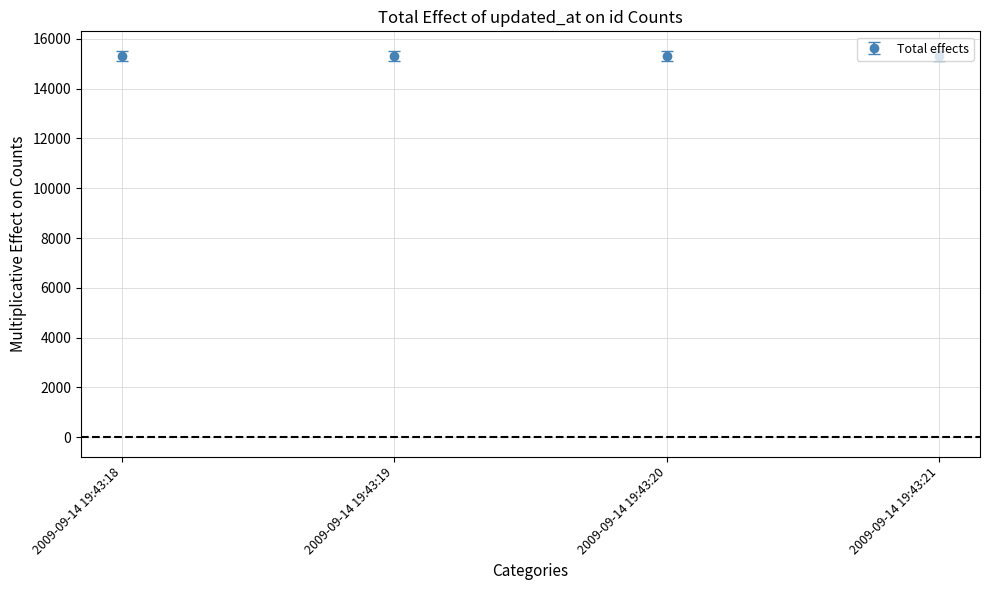

What is the ratio of the value at 2009-09-14 19:43:19 to the value at 2009-09-14 19:43:21?

1.0